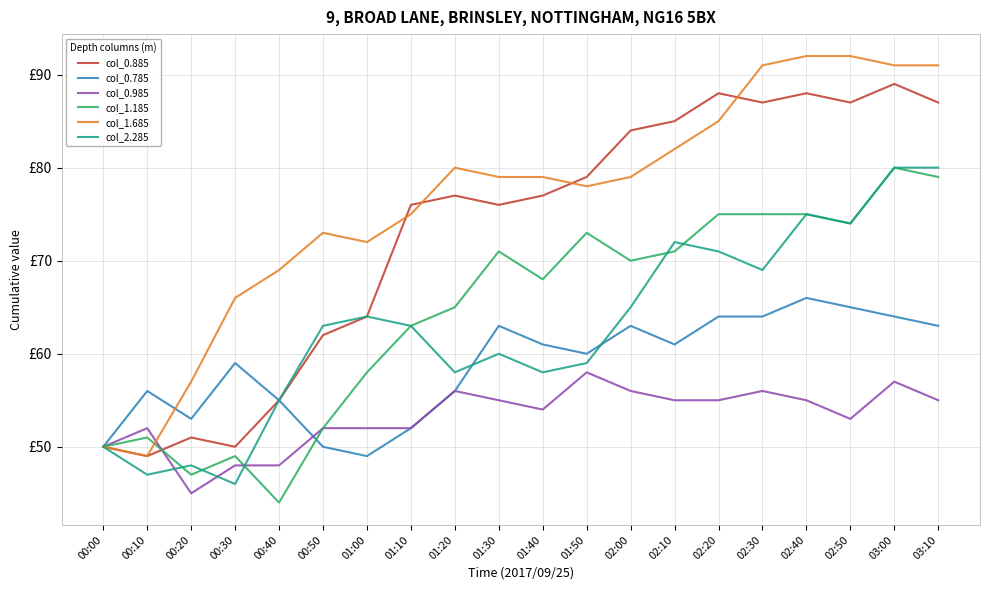

What is the spread (max minus min) of values at 00:20?

12